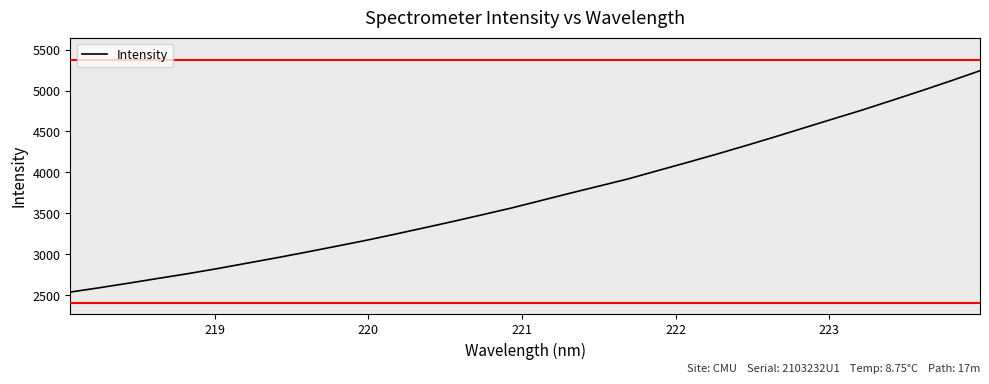

What is the minimum value shown in the chart?

2538.8